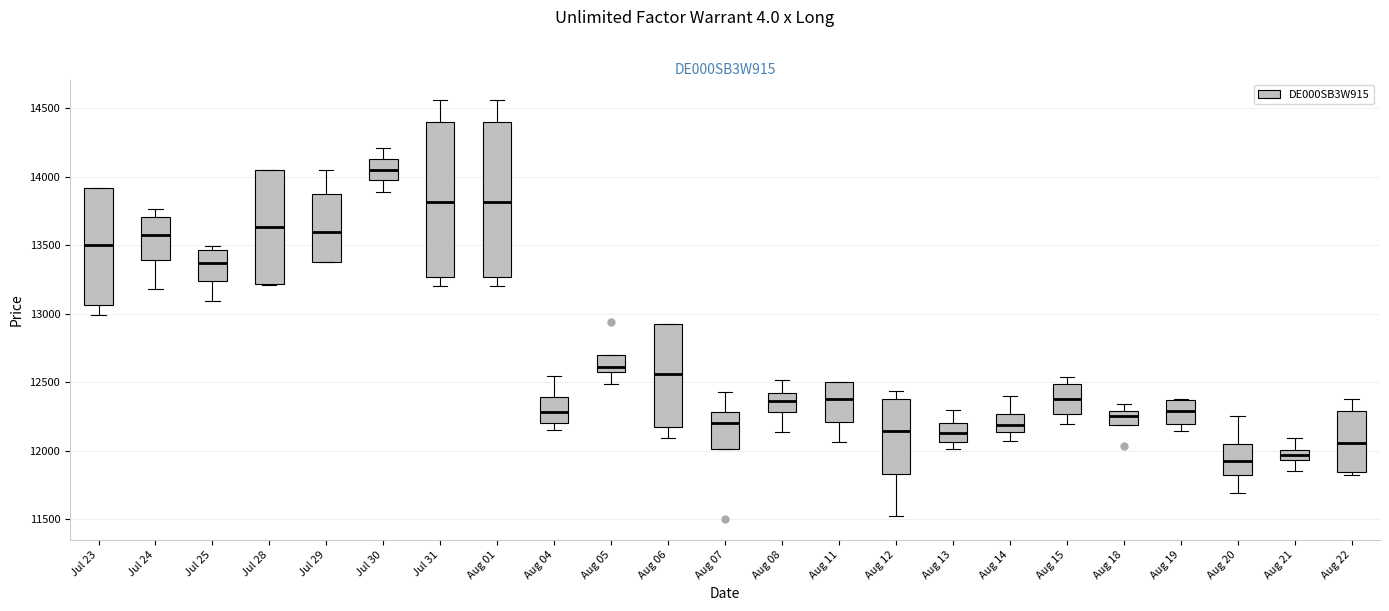

Which box's median line is the highest?

Jul 30